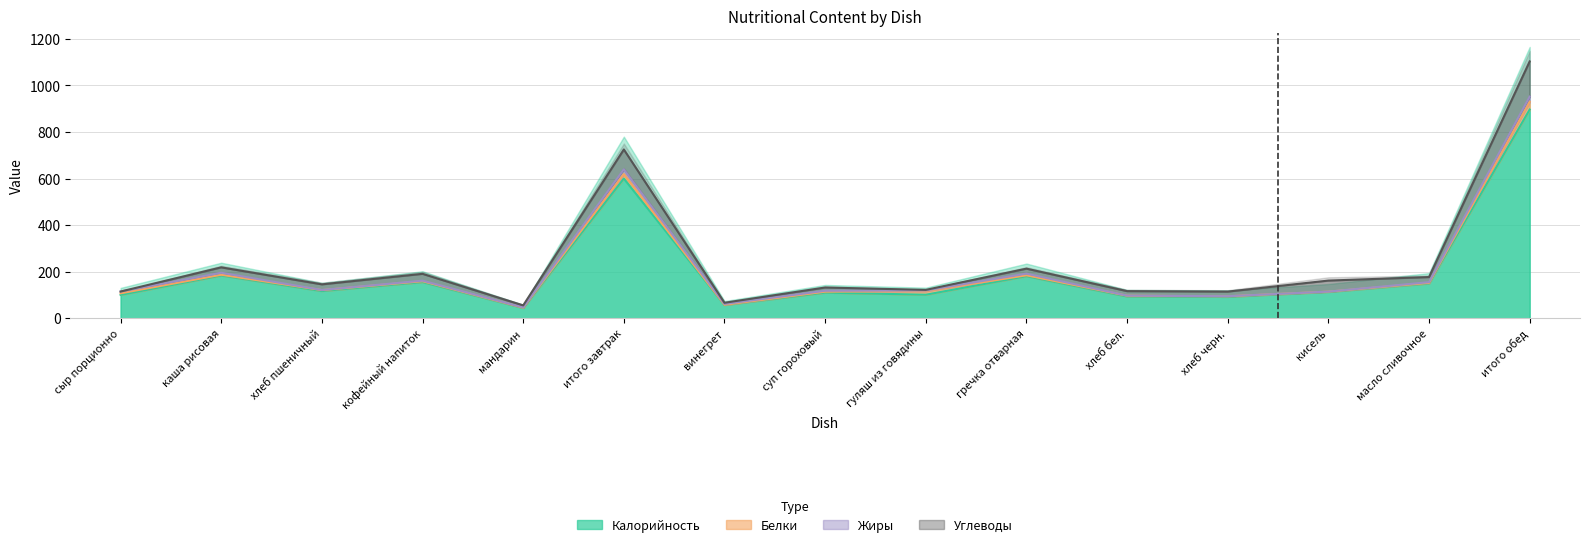

Is the value of Жиры at хлеб пшеничный greater than the value of Белки at гуляш из говядины?

No